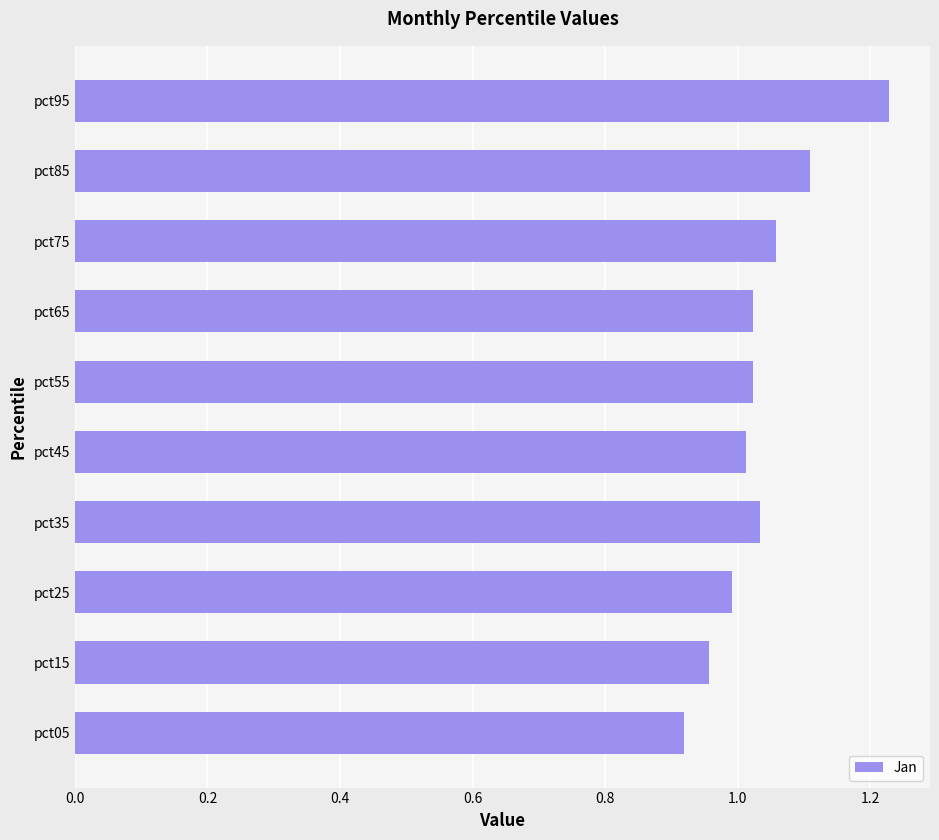

Does the chart contain stacked bars?

No